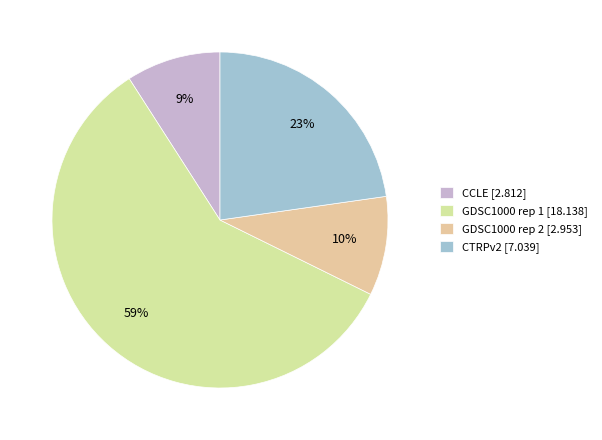

To the nearest percent, what is the difference between the CTRPv2 and GDSC1000 rep 2 slice percentages?

13%